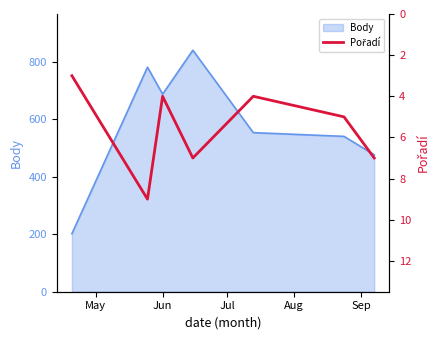

What is the highest value of the Body series?

841